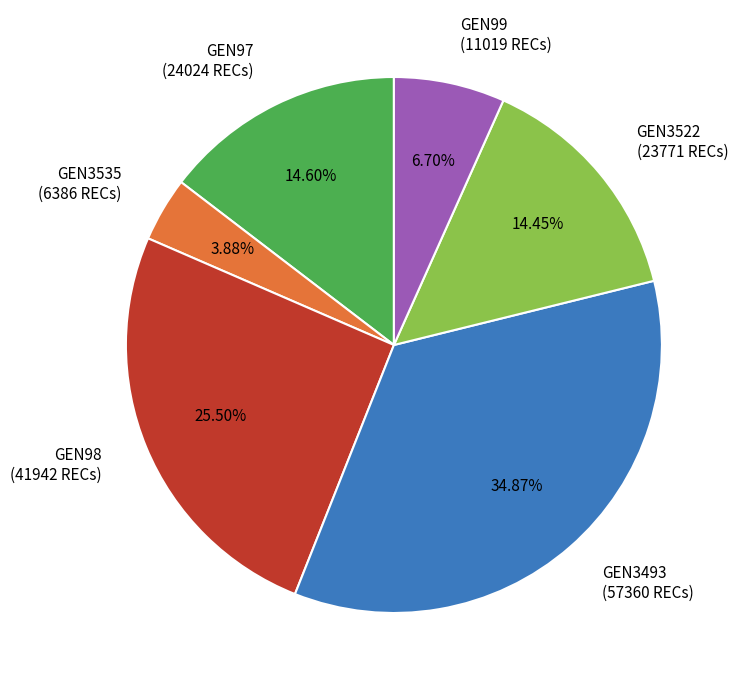

Does GEN3493 represent more than half of the total?

No